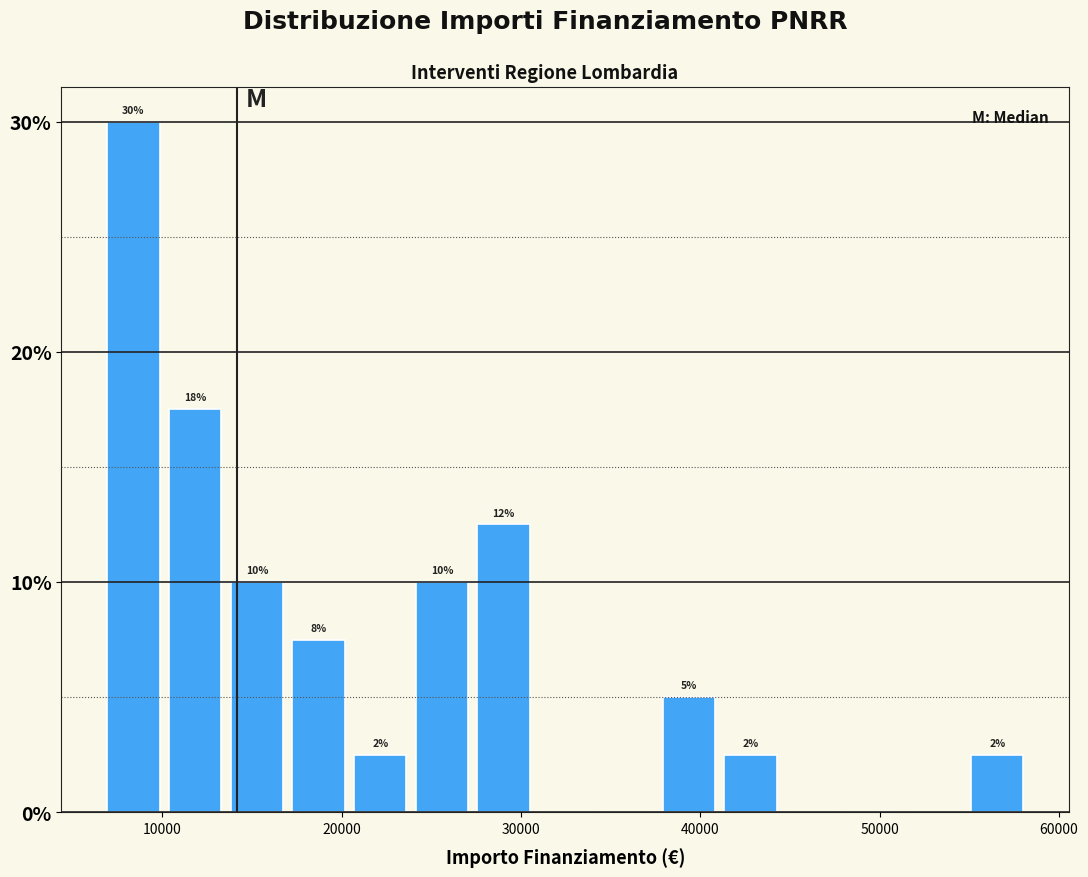

Around what value on the x-axis is the tallest bar? Give the approximate position of its centre, as read against the axis.

8000